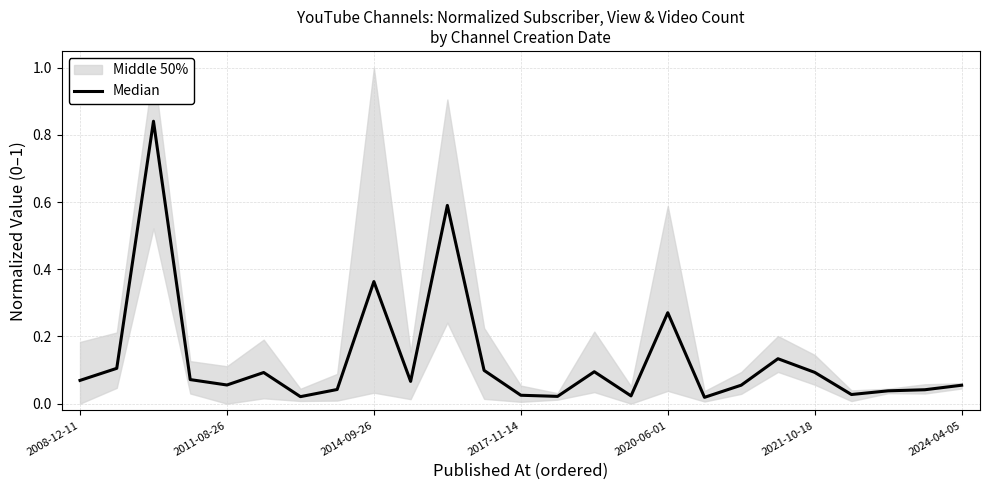

The chart shows a value of 0.2 at 2011-08-26. True or false?

False